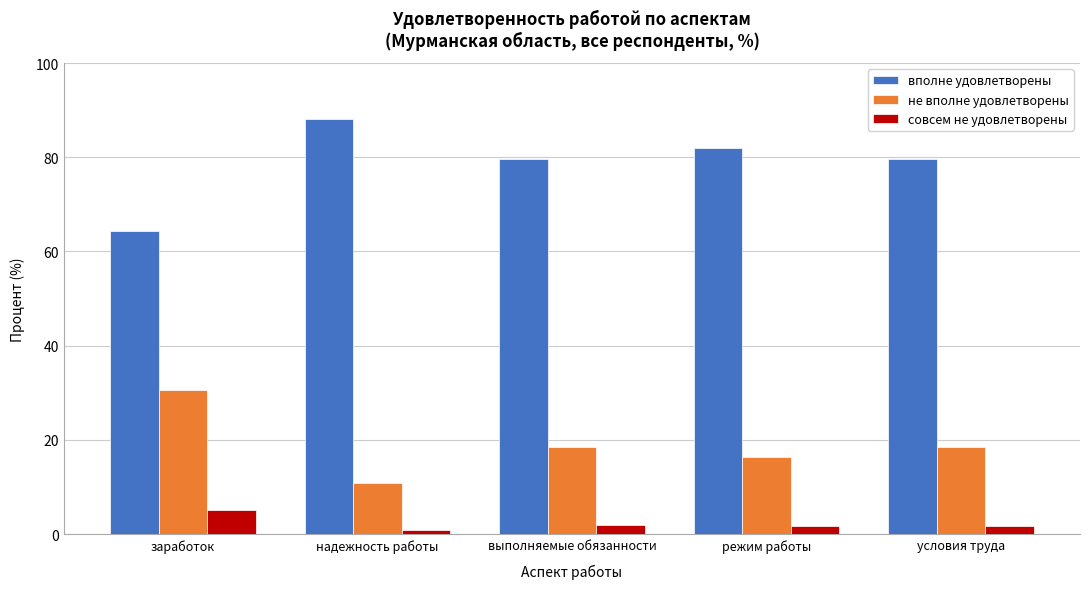

What is the difference between the maximum and minimum values in the совсем не удовлетворены series?

4.2